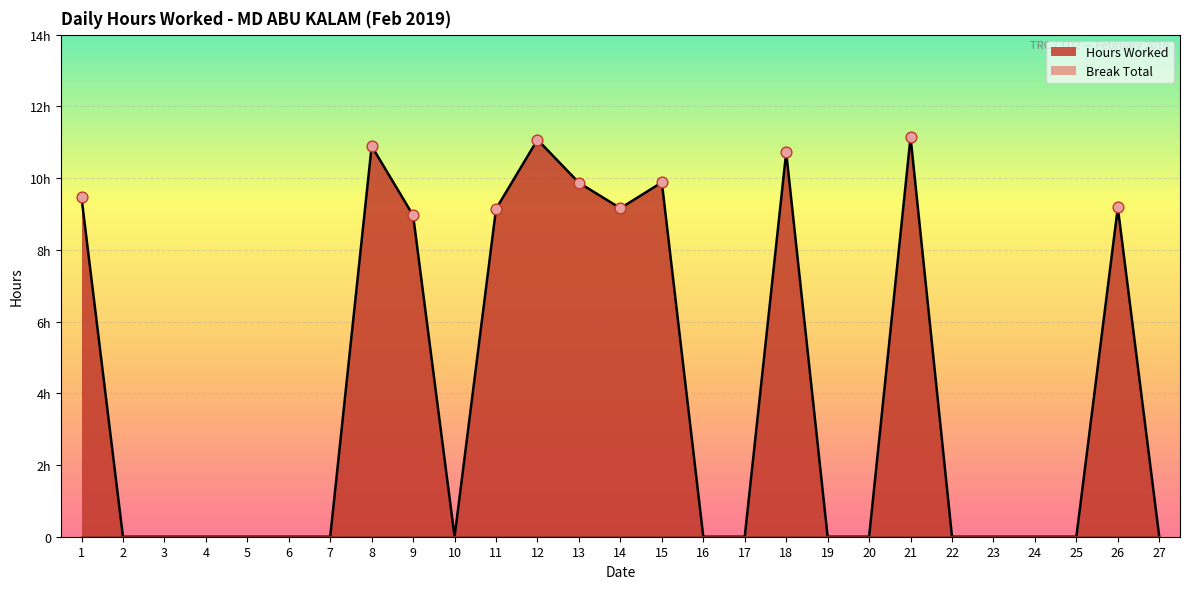

Which has a higher value, 9 or 21?

21